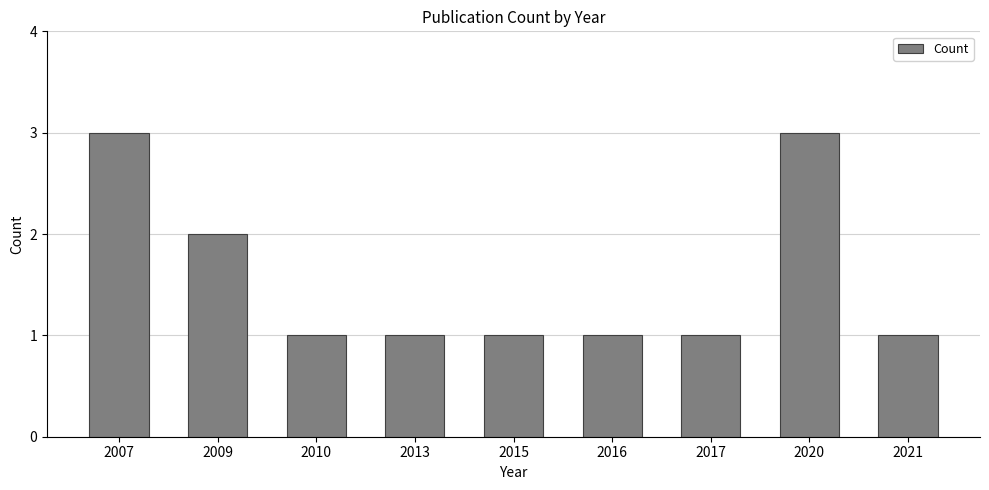

Reading left to right, list all the values displayed in this chart.

3	2	1	1	1	1	1	3	1